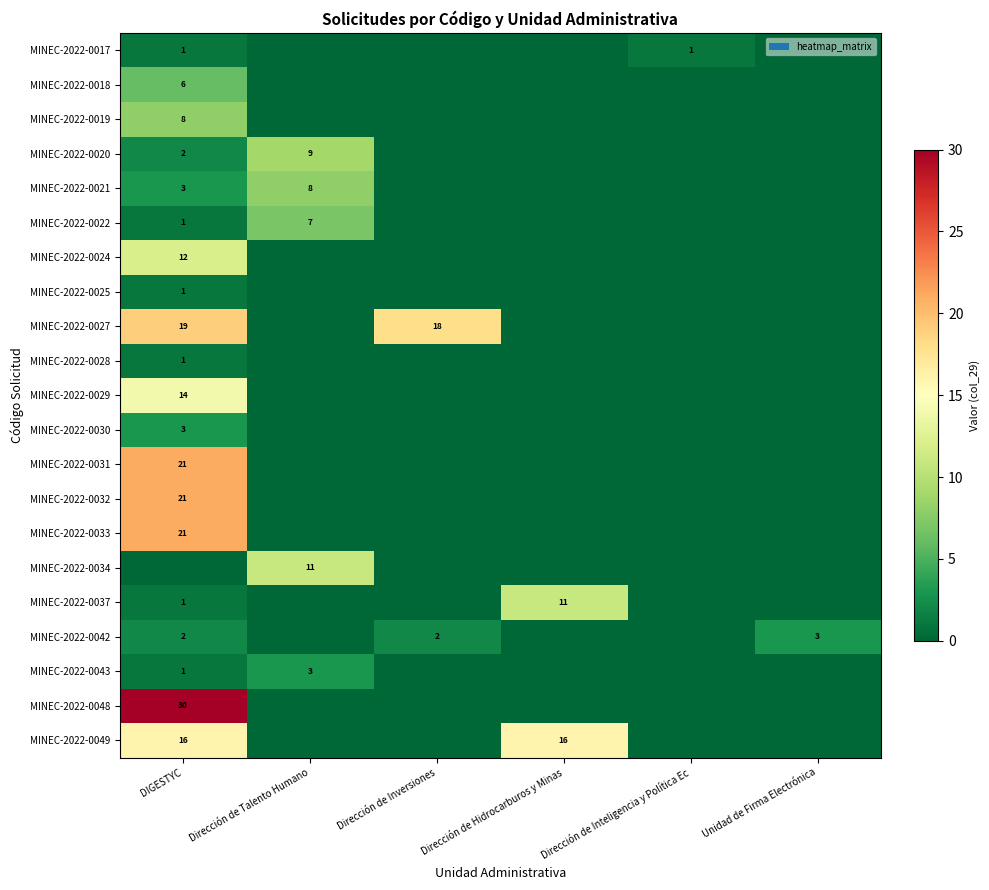

The value of MINEC-2022-0048 at DIGESTYC is 21. True or false?

False